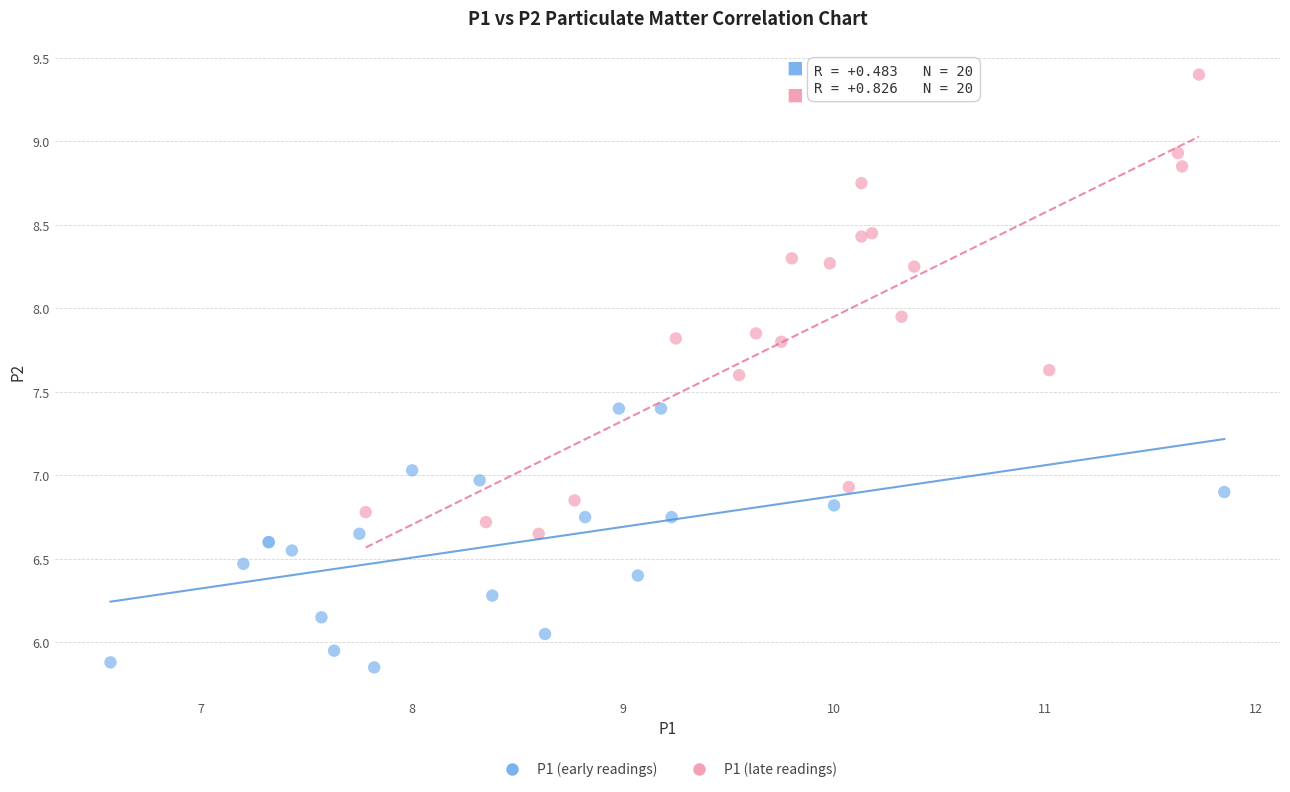

What are all the series names shown in the legend?

P1 (early readings), P1 (late readings)